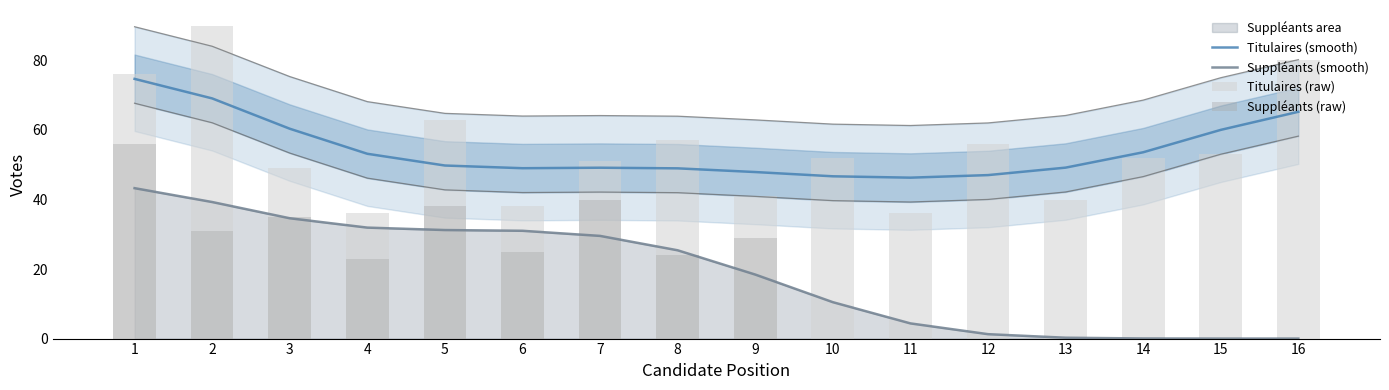

What is the average value of the Suppléants (raw) series?

18.8